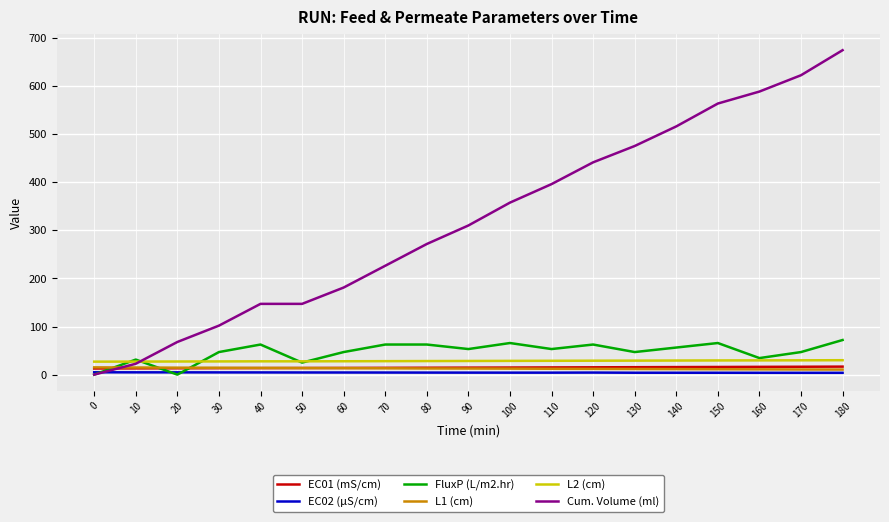

Which series has the largest total across all categories?

Cum. Volume (ml)